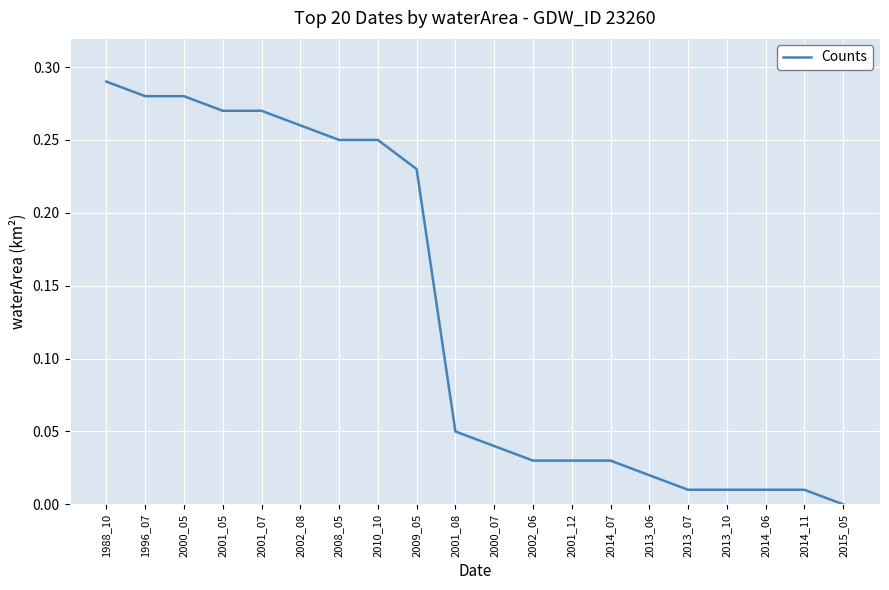

Which category has the highest value across all series?

1988_10